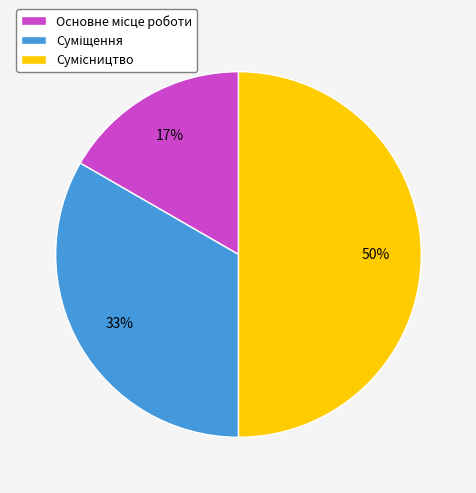

To the nearest percent, what is the average slice percentage?

33%